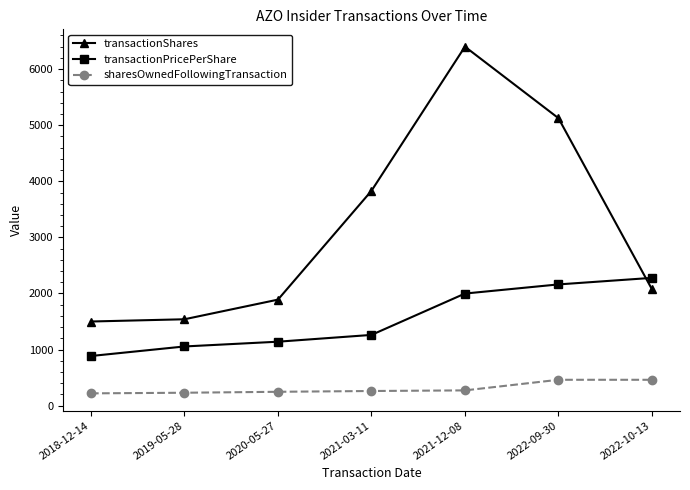

What is the difference between the maximum and minimum values in the transactionShares series?

4900.0